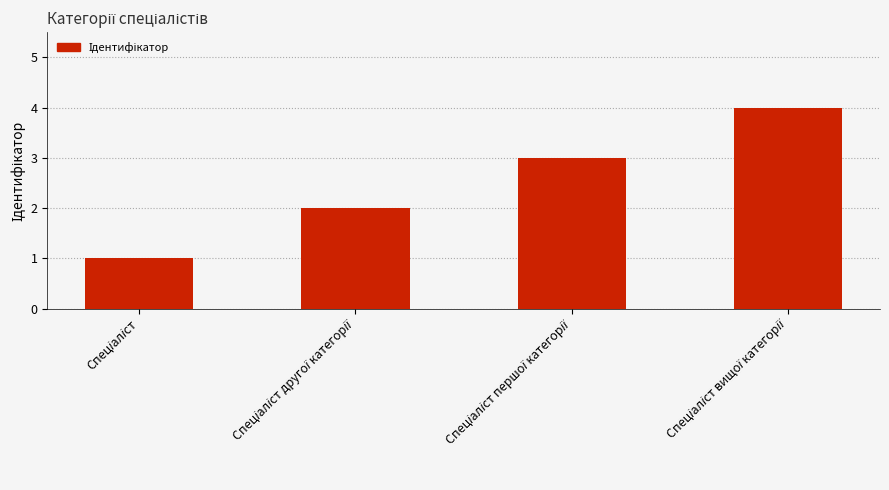

What is the maximum value shown in the chart?

4